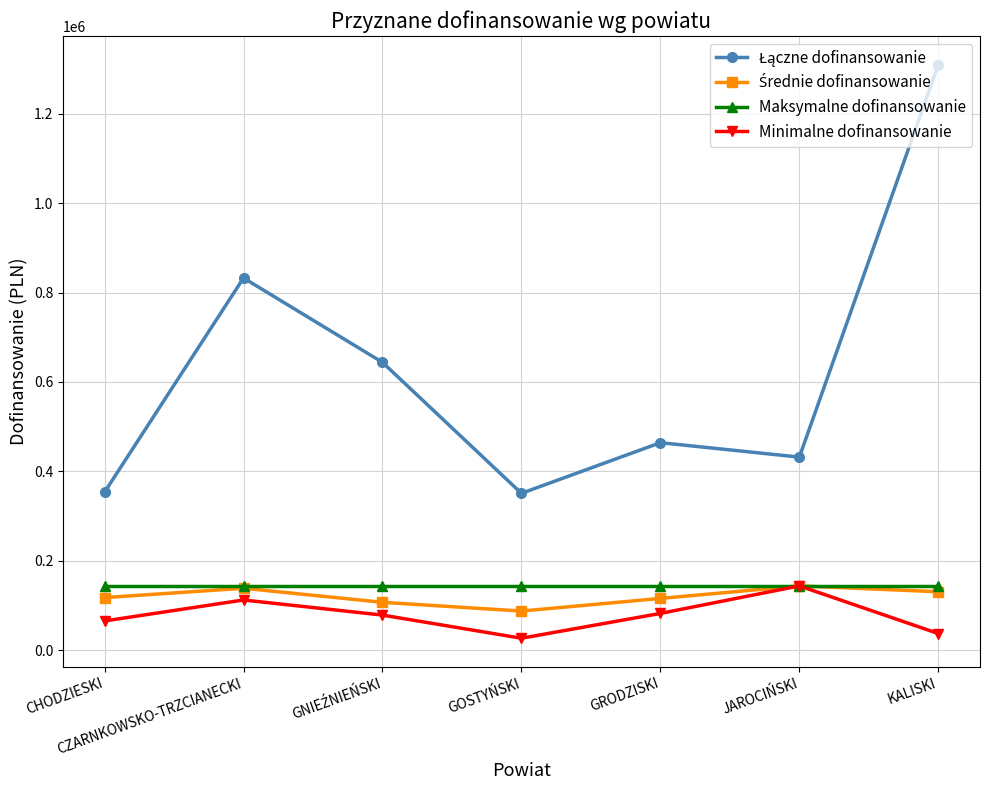

The Maksymalne dofinansowanie series shows 198992.6 at CHODZIESKI. True or false?

False